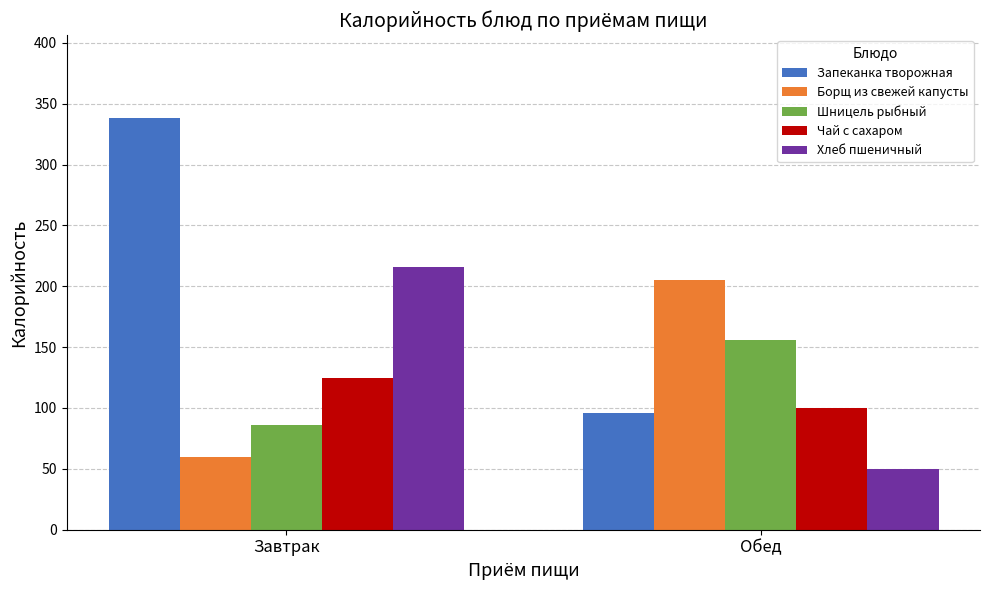

What is the average value of the Чай с сахаром series?

112.3